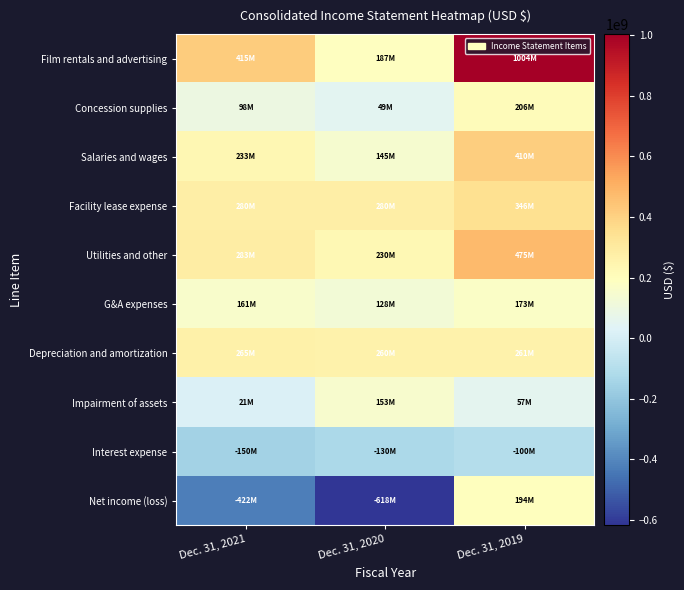

Rank the series at Dec. 31, 2019 from lowest to highest value.

Interest expense, Impairment of assets, G&A expenses, Net income (loss), Concession supplies, Depreciation and amortization, Facility lease expense, Salaries and wages, Utilities and other, Film rentals and advertising